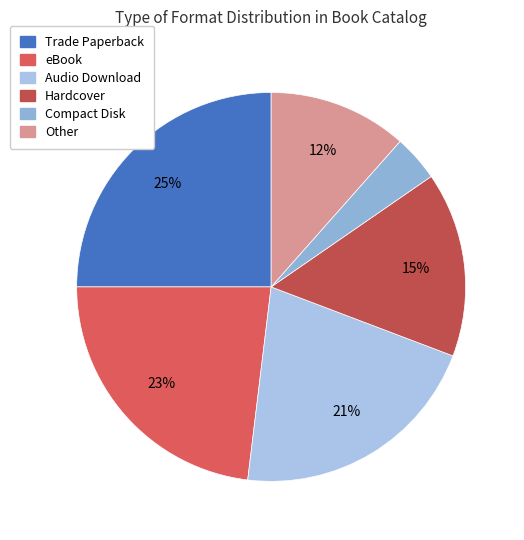

How many slices are in this pie chart?

6